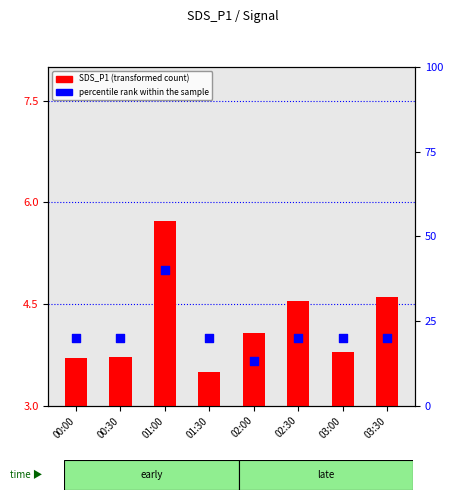

Which series contains the highest Y value?

percentile rank within the sample